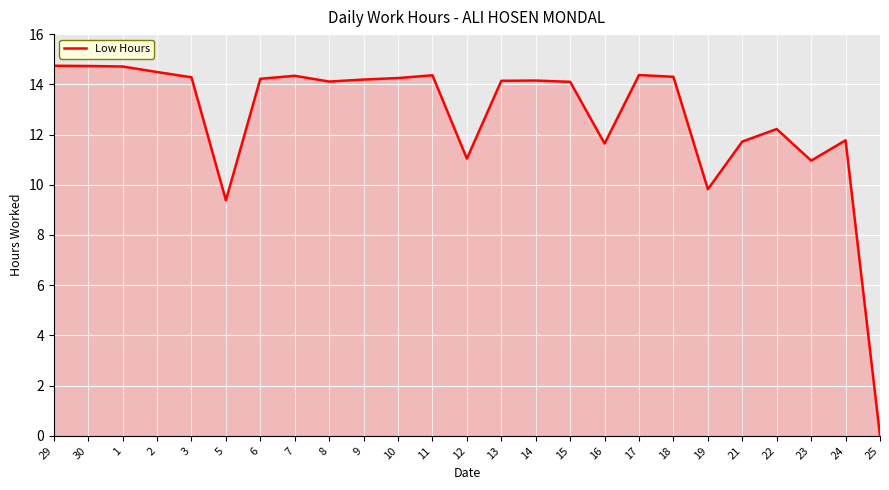

Is it true that the value at 6 is 4.8?

False